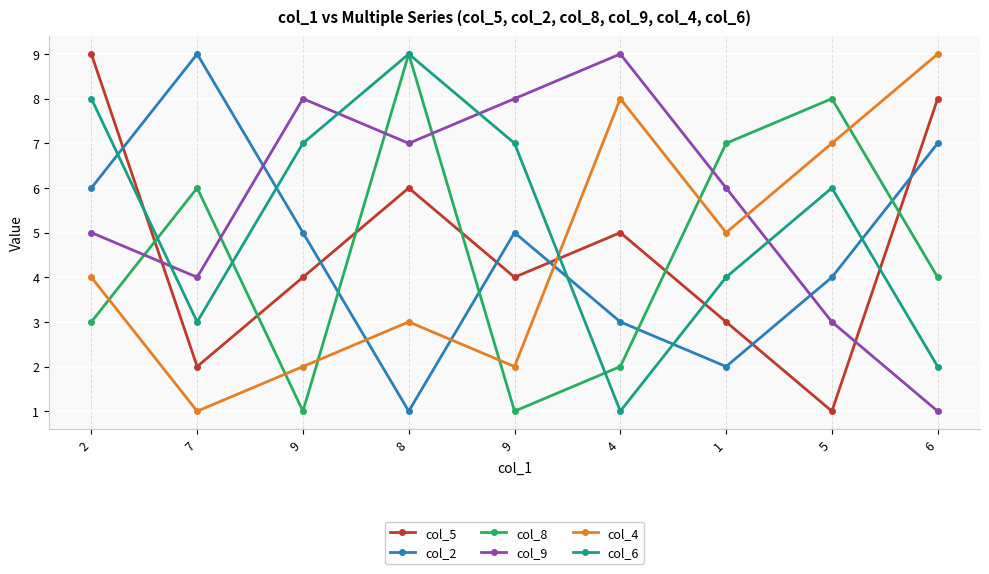

How many data points in col_4 are less than 4?

4